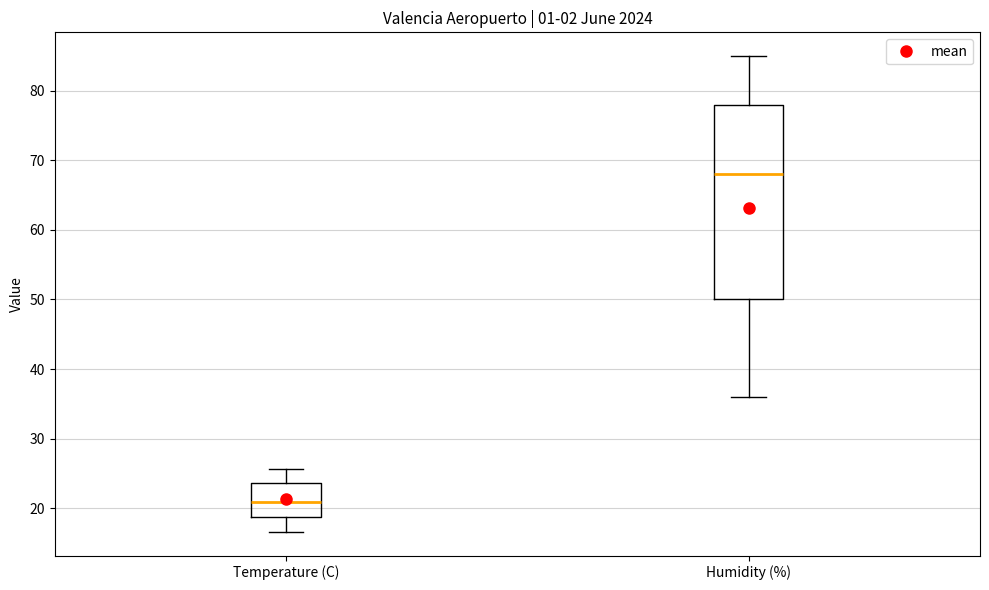

Which box has the lowest median line?

Temperature (C)